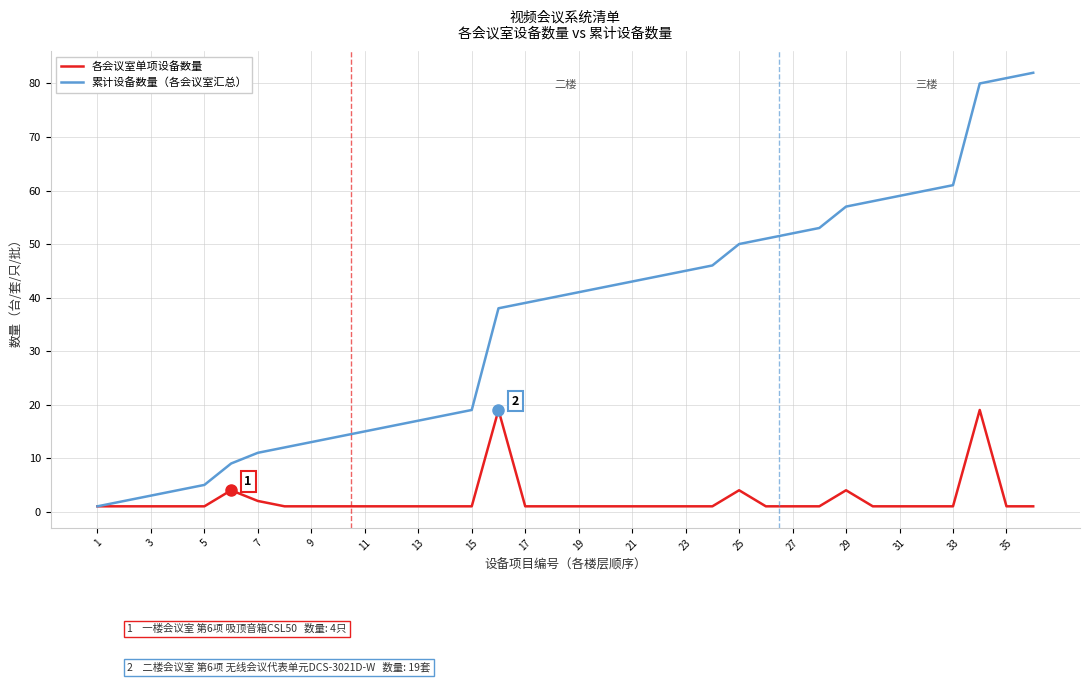

What is the minimum value shown in the chart?

1